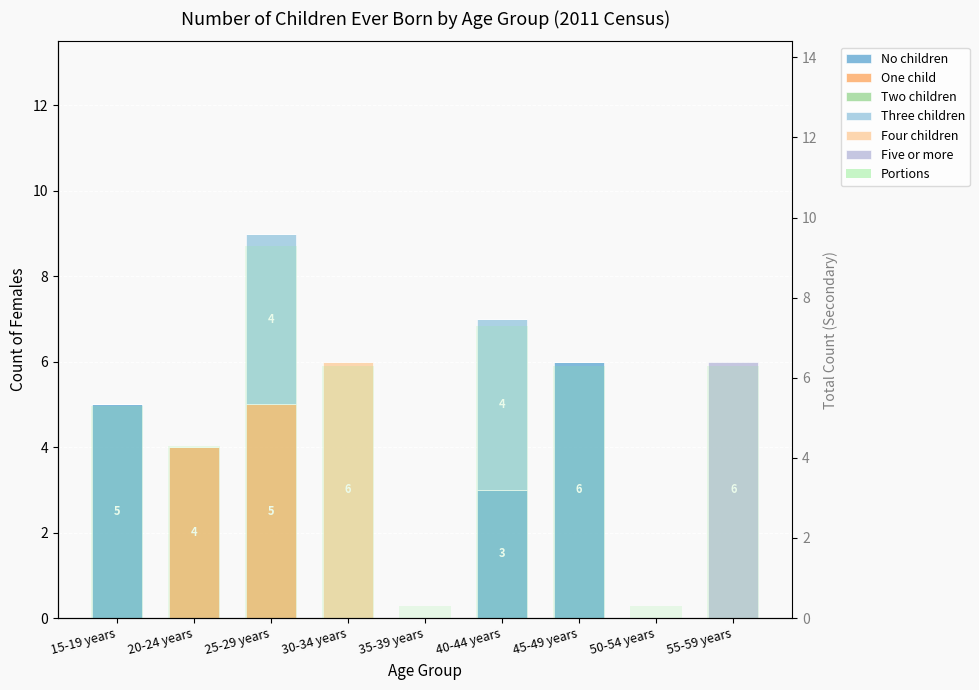

How many groups of bars are there?

9